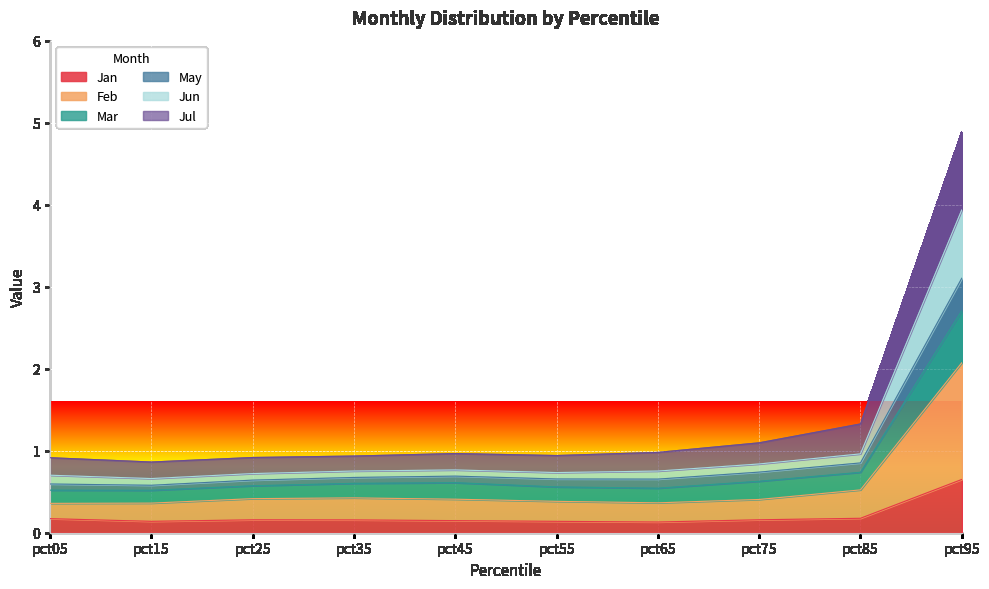

At which category is the sum across all series the highest?

pct95